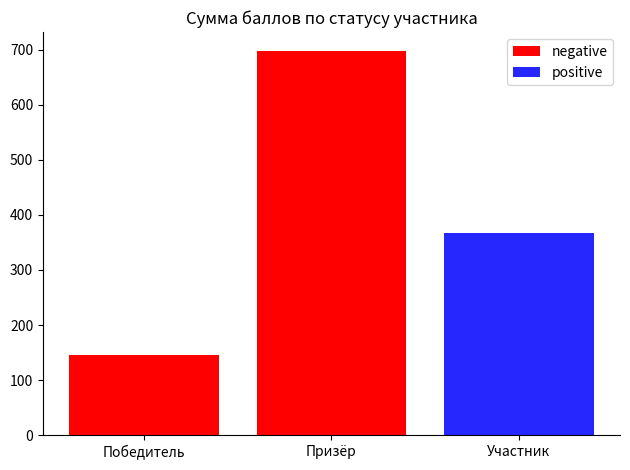

What are all the series names shown in the legend?

negative, positive